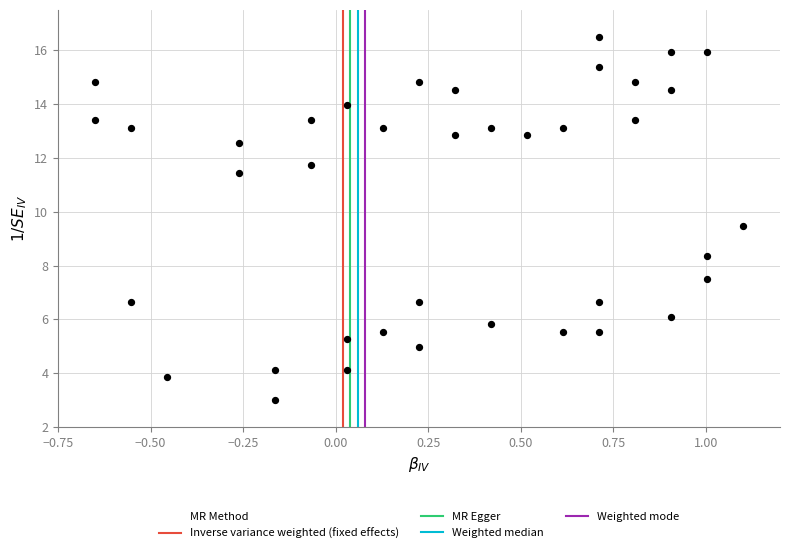

What is the range of X values (max minus min)?

1.8